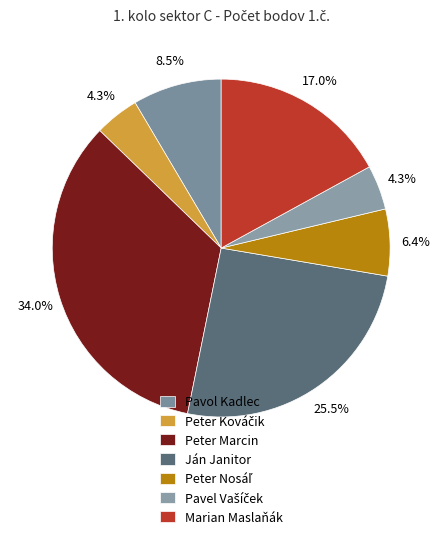

Which slice is the smallest?

Peter Kováčik (5)